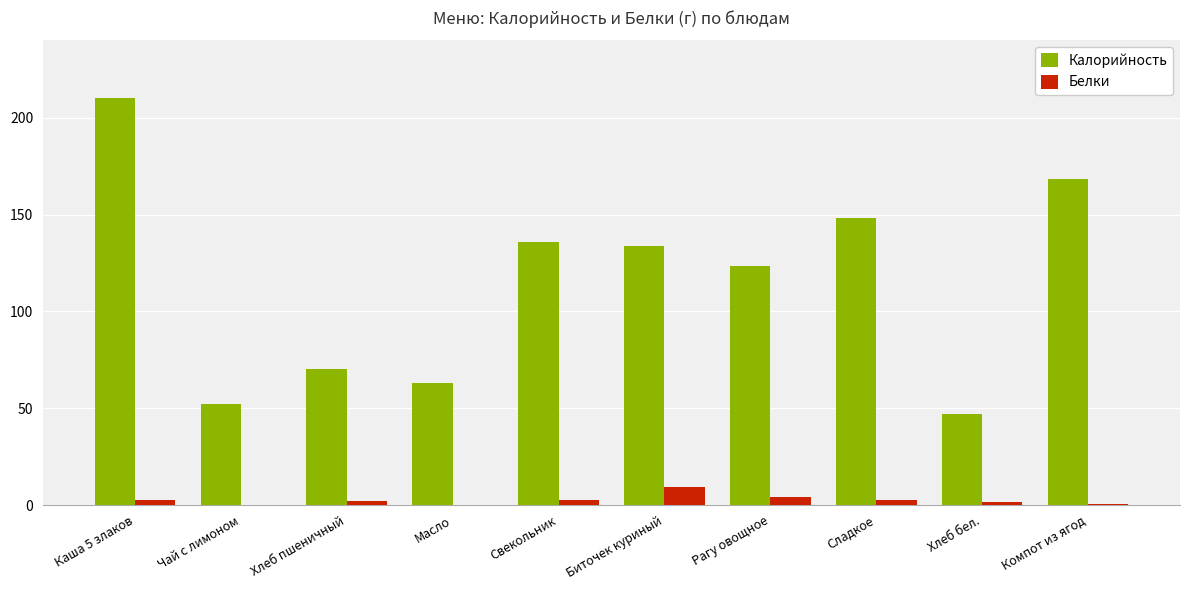

What is the spread (max minus min) of values at Чай с лимоном?

52.0